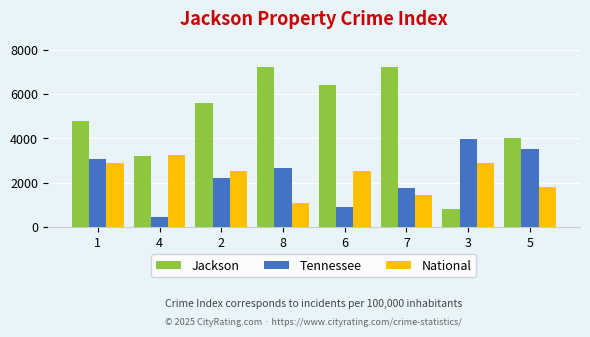

How many series are shown in this chart?

3